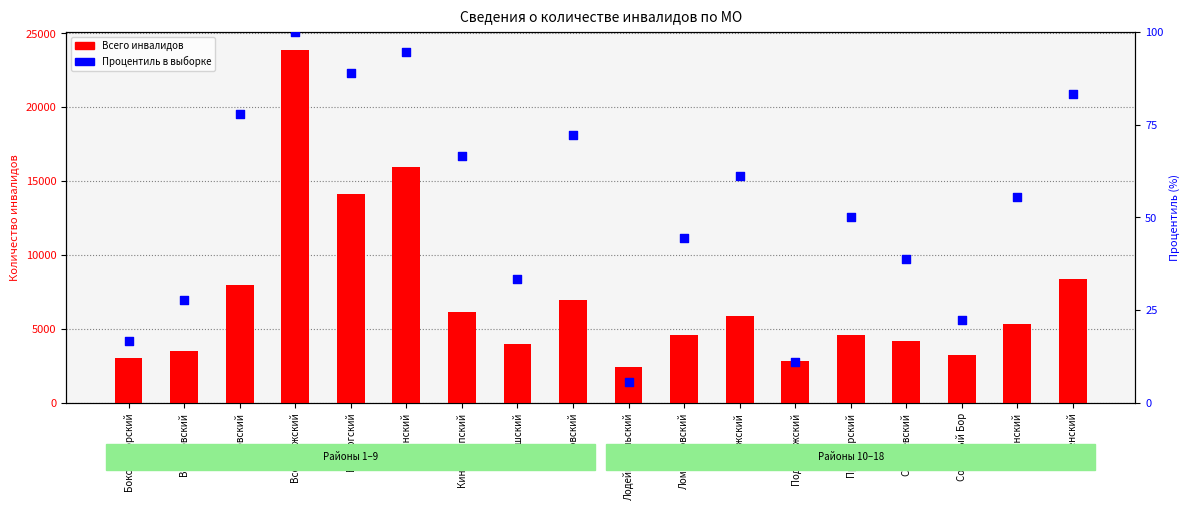

Is the value of Процентиль в выборке at Ломоносовский greater than the value of Всего инвалидов at Кингисеппский?

No